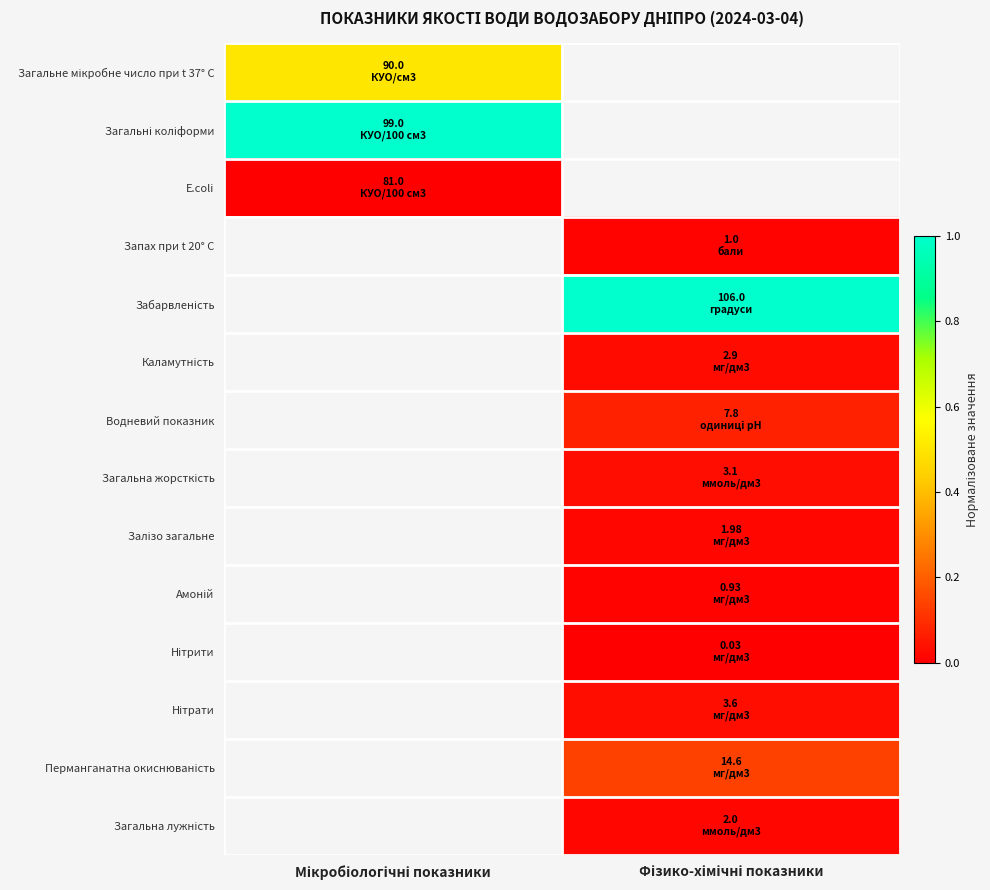

Is the value of Загальна лужність at Мікробіологічні показники greater than the value of Перманганатна окиснюваність at Фізико-хімічні показники?

No